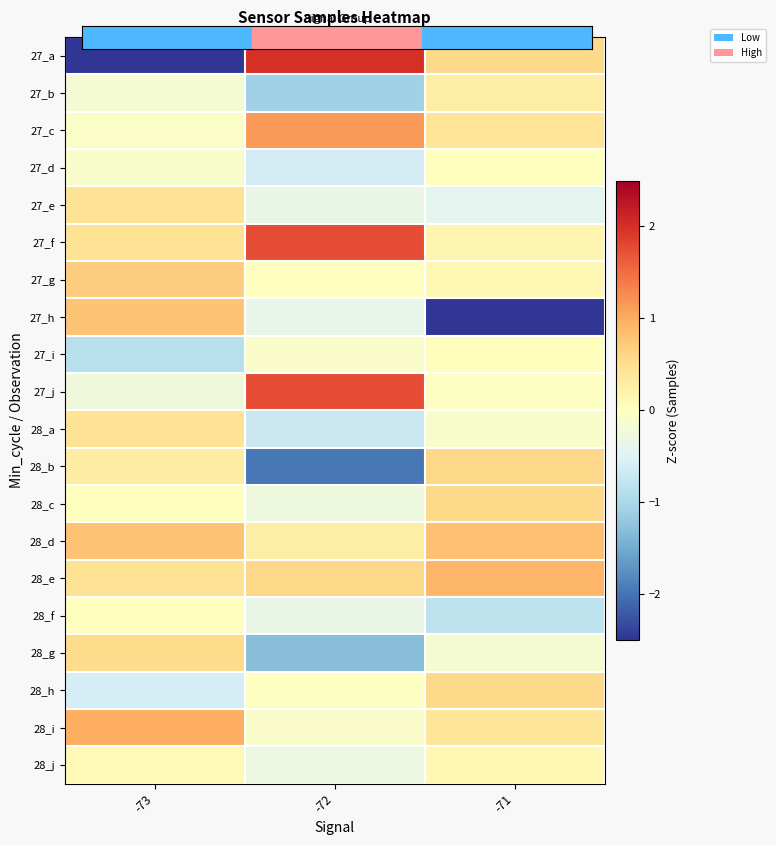

At which category is the sum across all series the highest?

-73